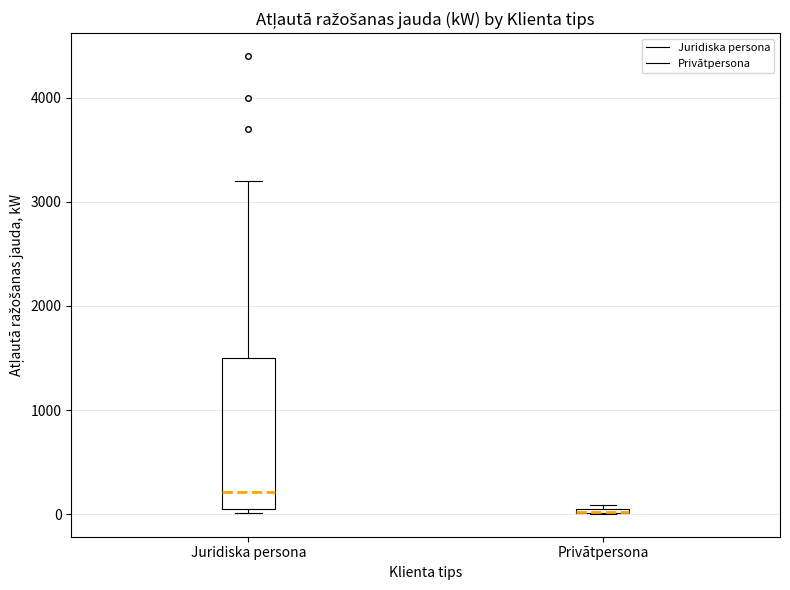

Where is the lower edge of the box for Privātpersona on the y-axis? The values are not printed on the chart, so give them approximately, as read against the axis.

0